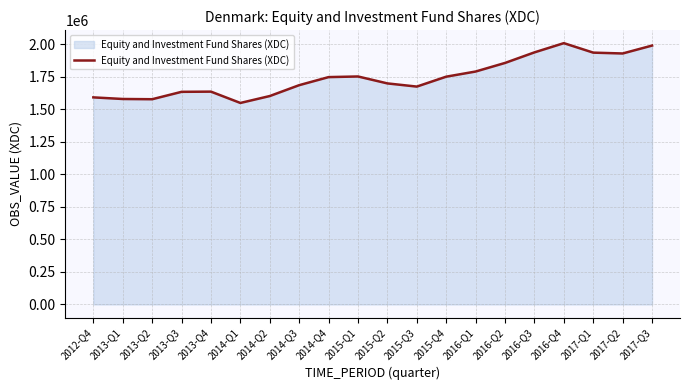

What is the approximate value at 2017-Q3, to the nearest 10?

1989180